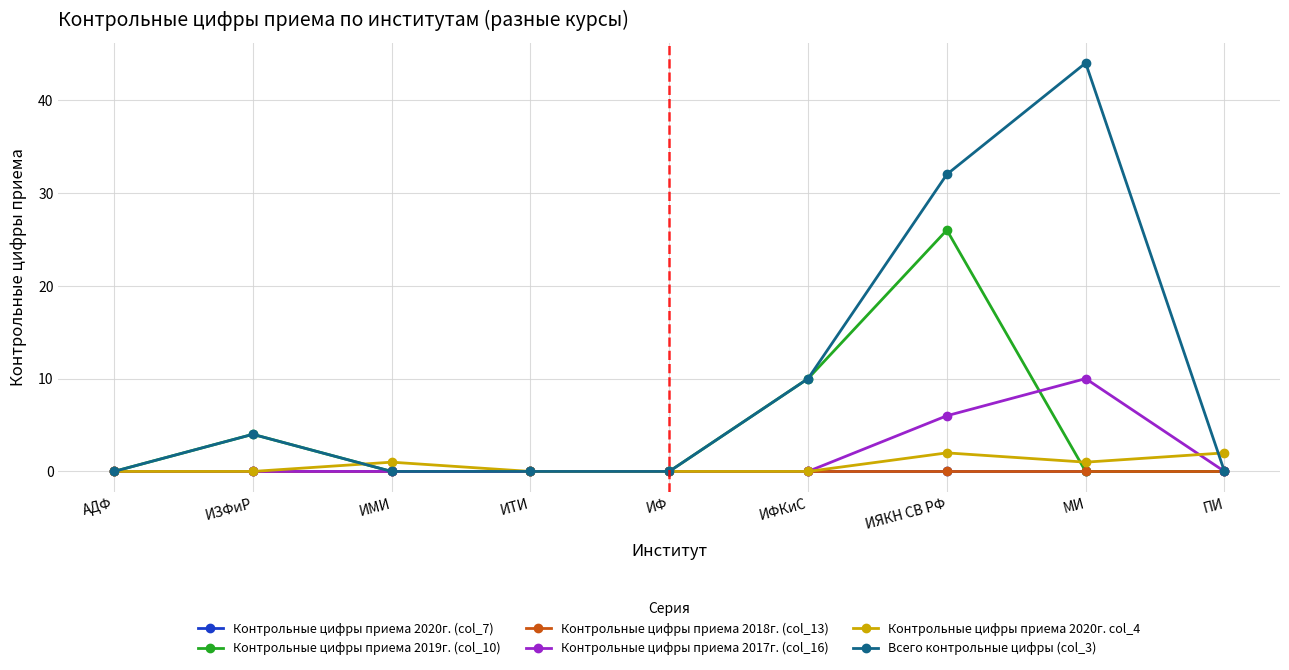

Is this an area chart (filled region under the line)?

No